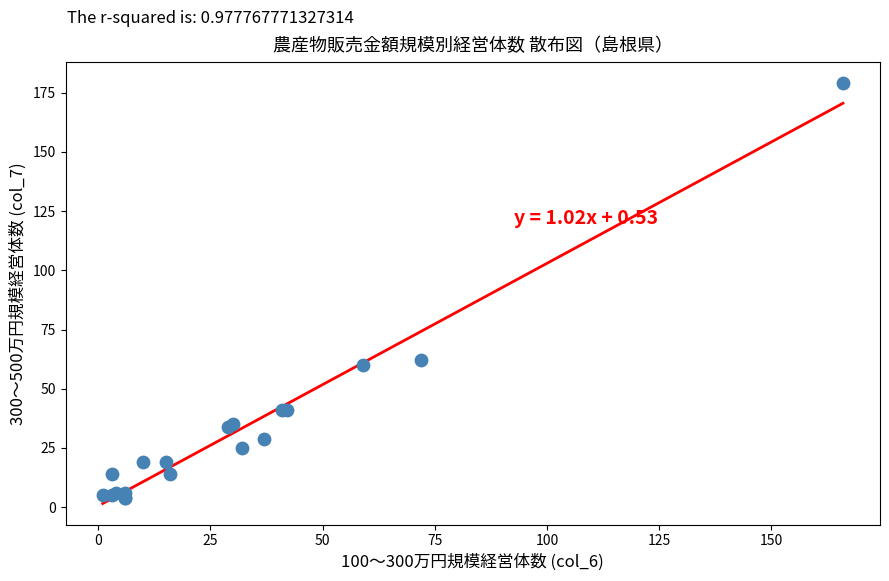

What Y value in the scatter plot is closest to 91?

62